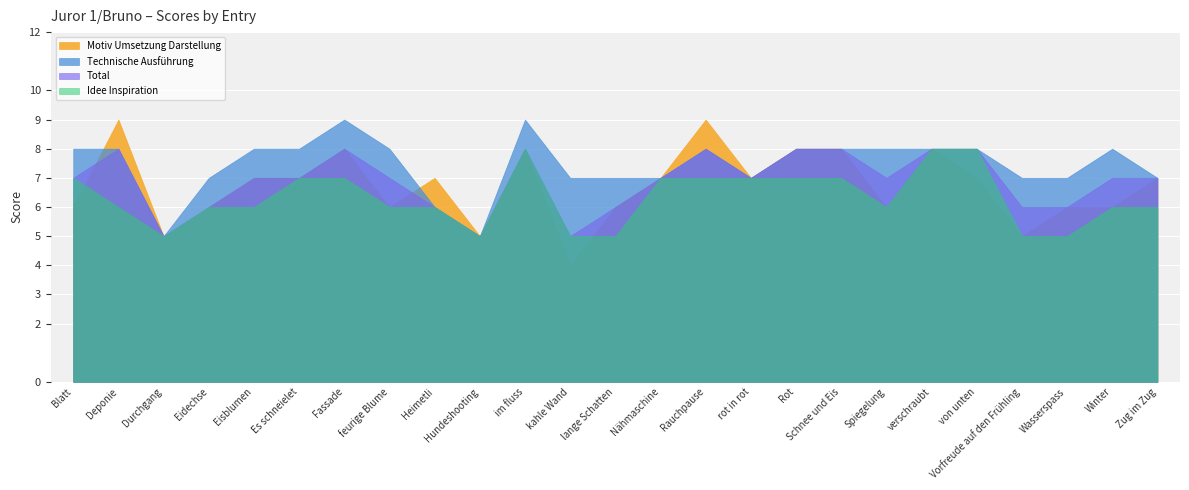

What is the label of the 4th point from the left?

Eidechse